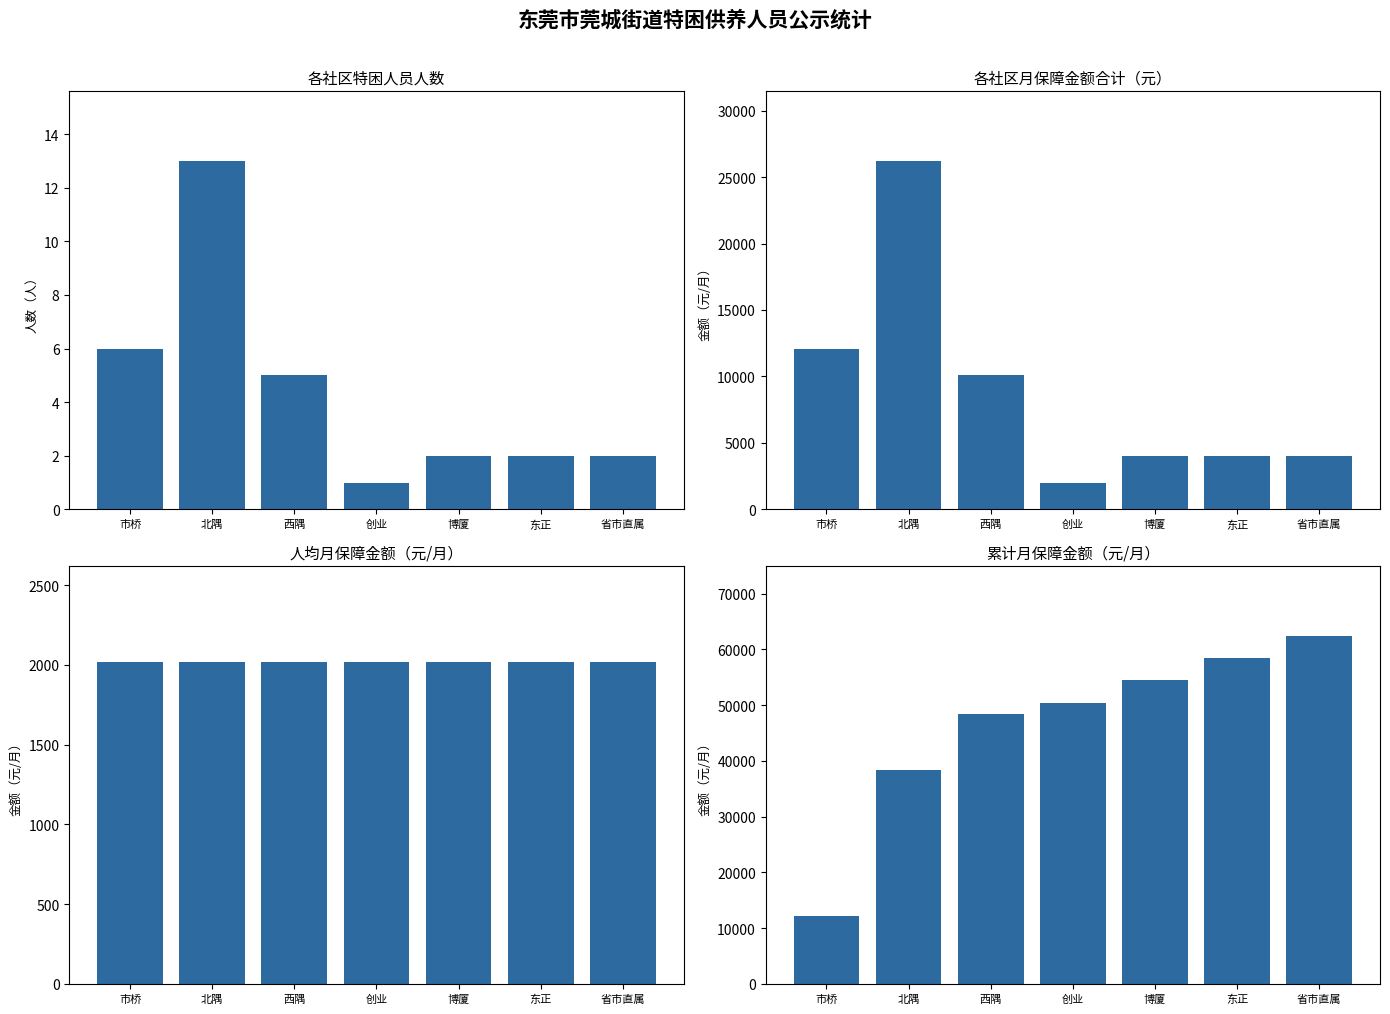

Rank the series by their maximum value, from highest to lowest.

累计月保障金额, 月保障金额, 人均月保障金额, 人数